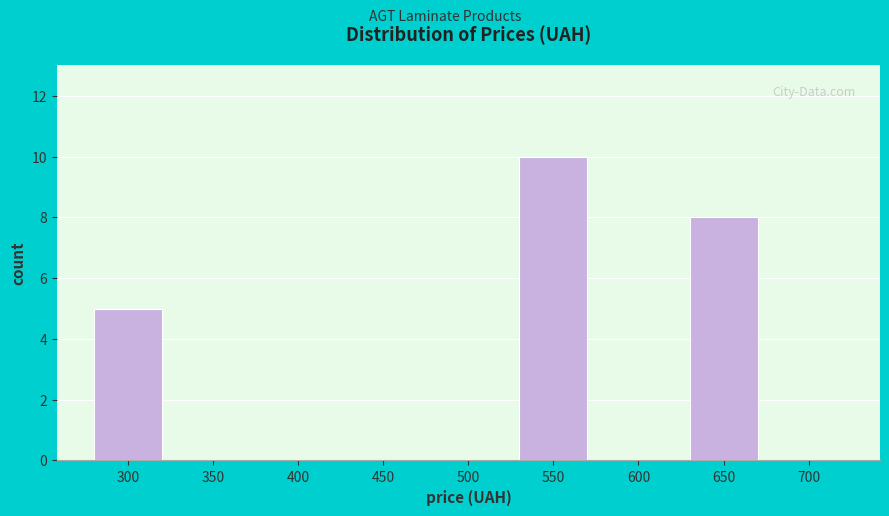

Reading right to left, extract all data points from this chart.

700=0	650=8	600=0	550=10	500=0	450=0	400=0	350=0	300=5